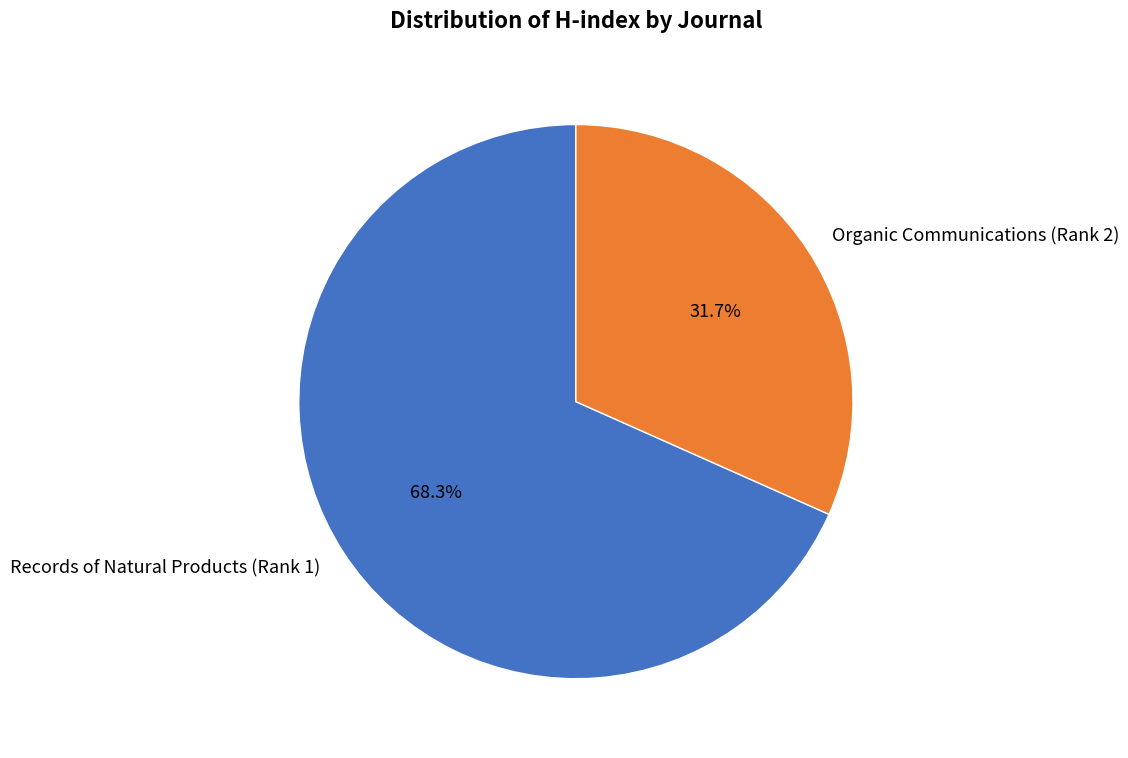

Which category accounts for the majority?

Records of Natural Products (Rank 1)